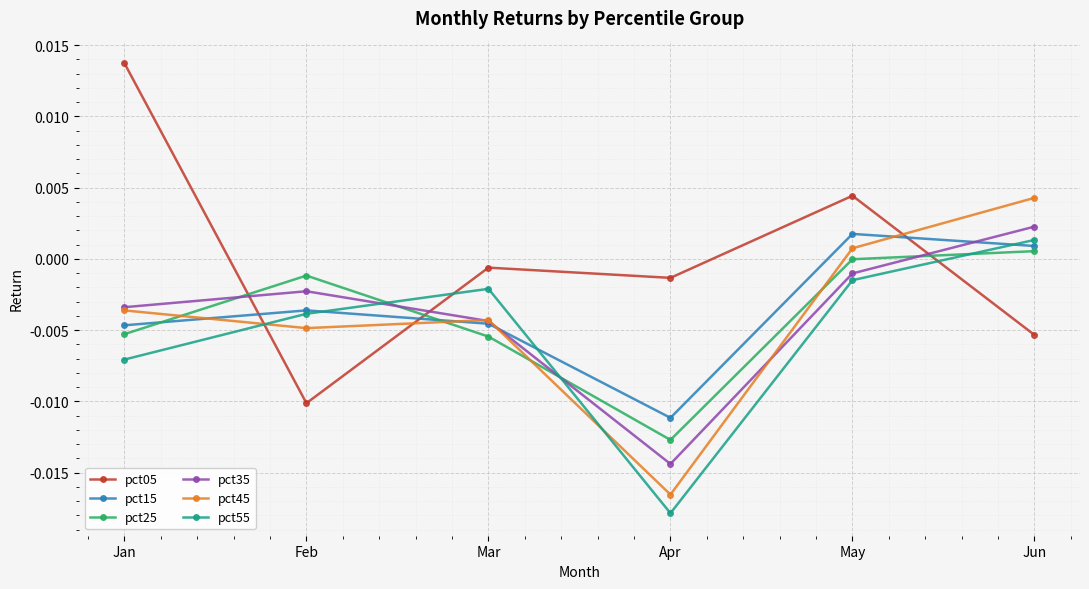

True or false: pct05 has more than 2 points higher than both neighbors.

False